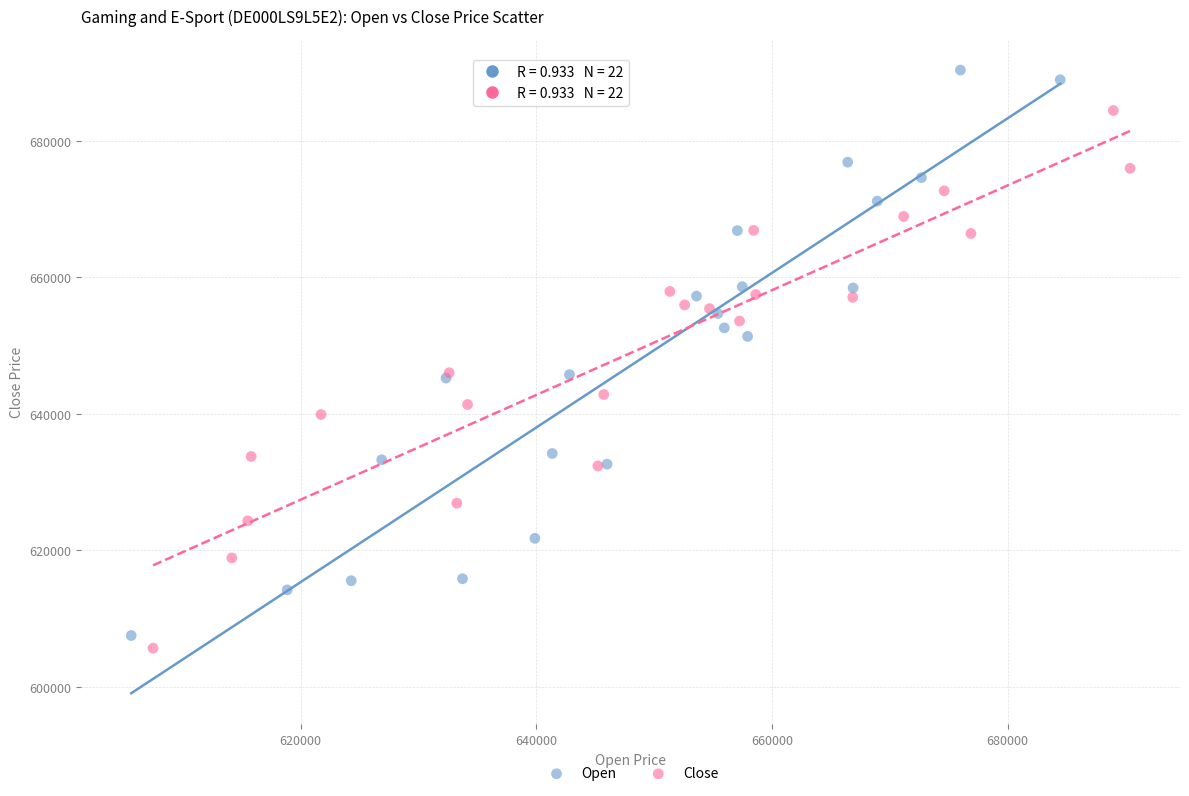

Which series has the largest Y range (max minus min)?

Open